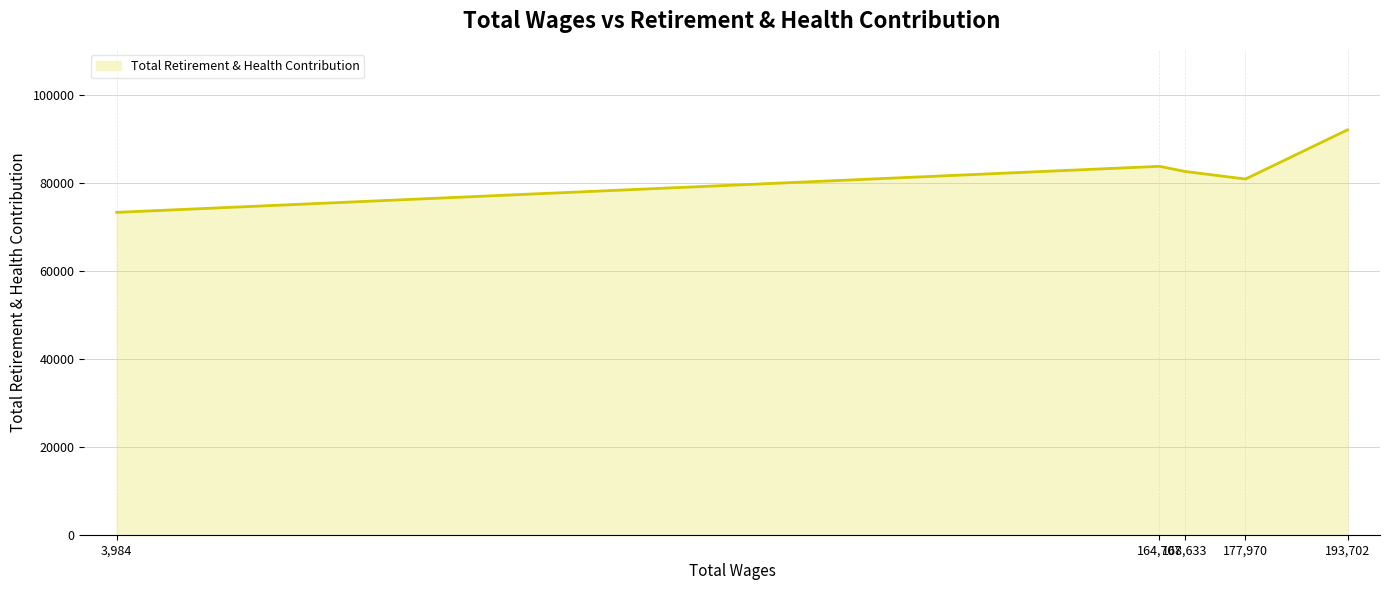

Reading left to right, list all the values displayed in this chart.

3,984=73308	164,707=83779	168,633=82612	177,970=80888	193,702=92078